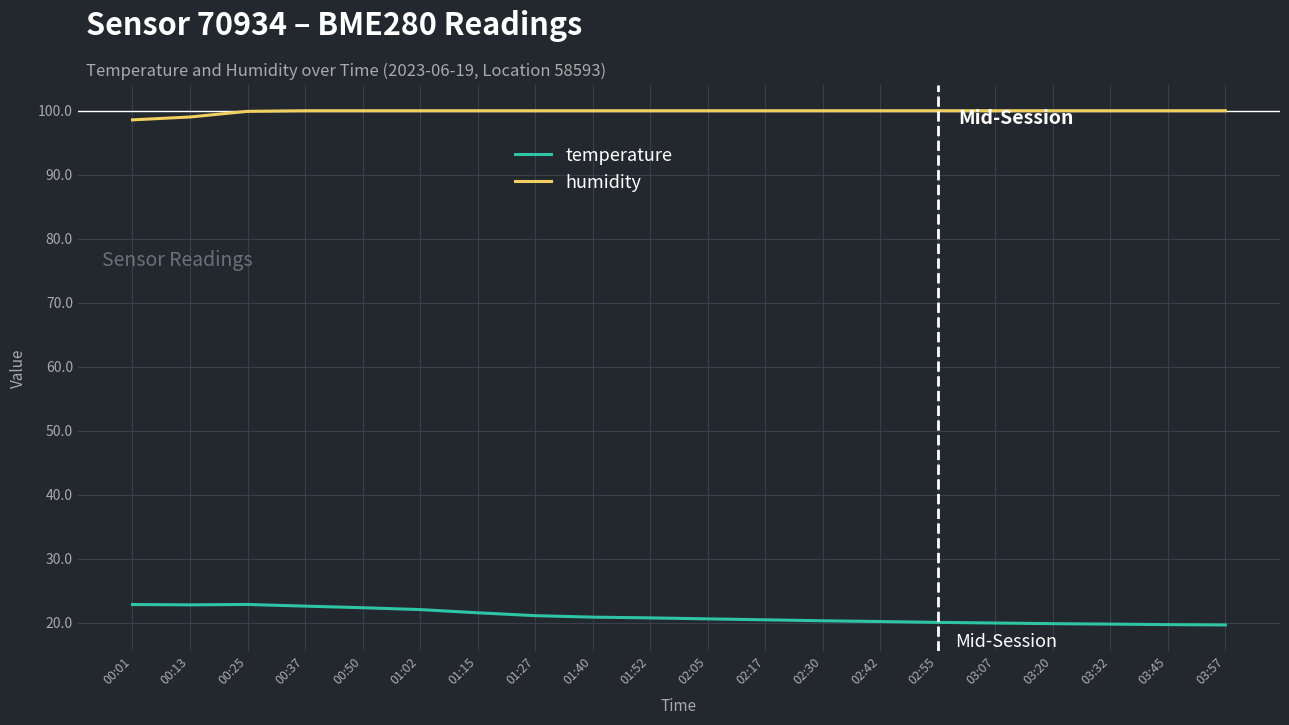

Between 00:50 and 02:30, which series saw the biggest shift?

temperature